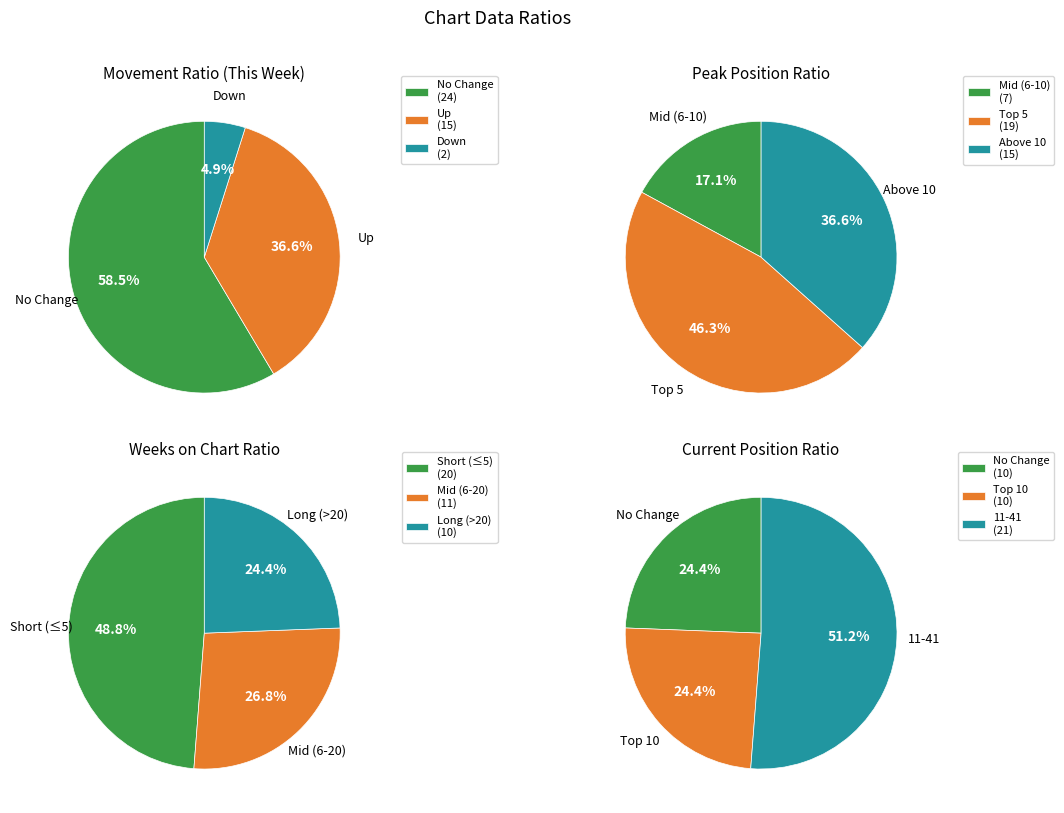

Is it true that down is 1% of the pie?

False